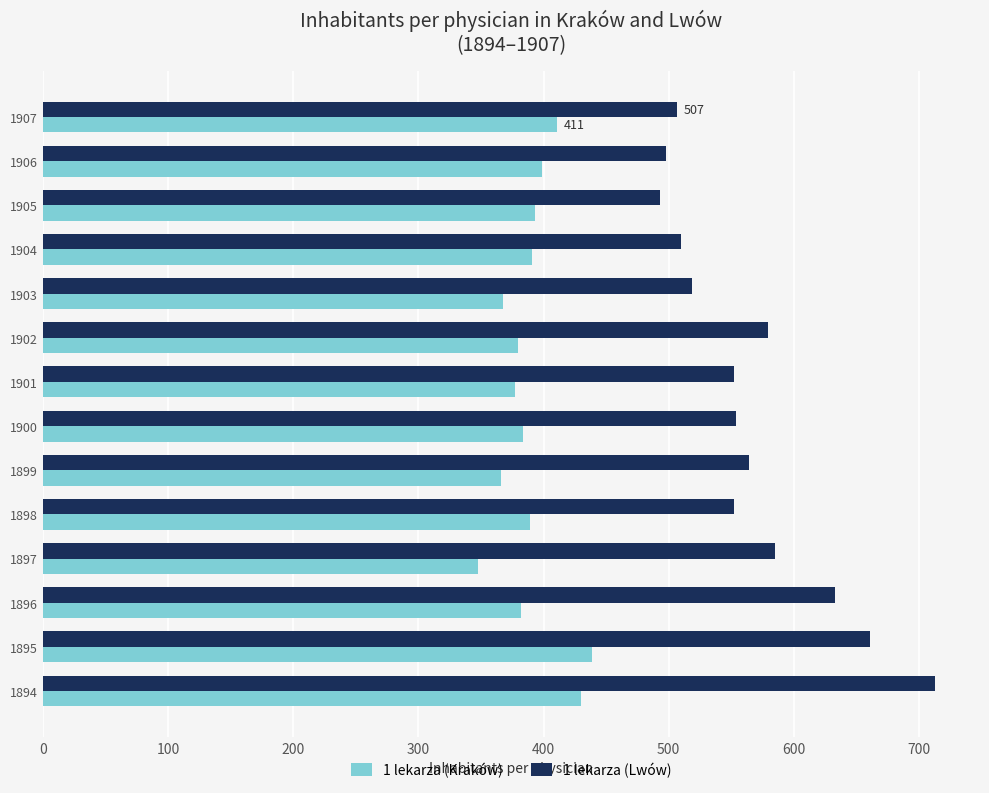

List the series in order of their overall mean, lowest first.

1 lekarza (Kraków), 1 lekarza (Lwów)